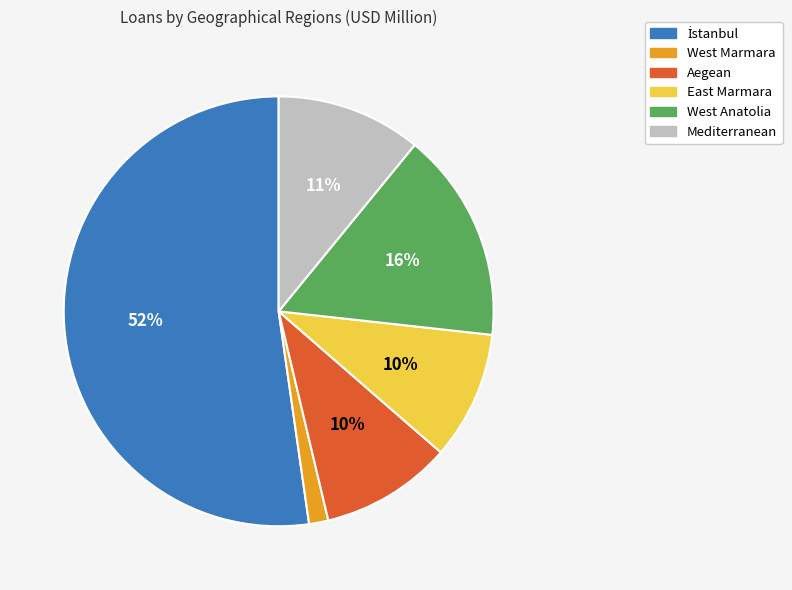

Combined, do Aegean and Mediterranean account for over 50%?

No